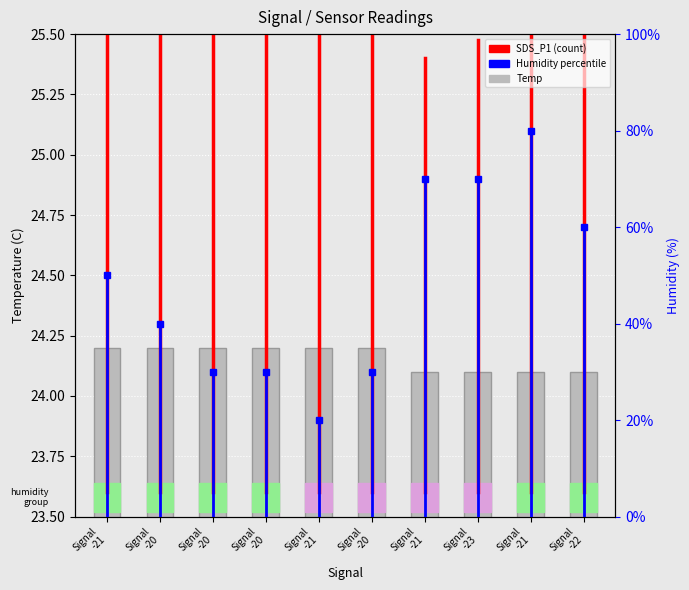

At which category does the chart reach its minimum across all series?

Signal -21